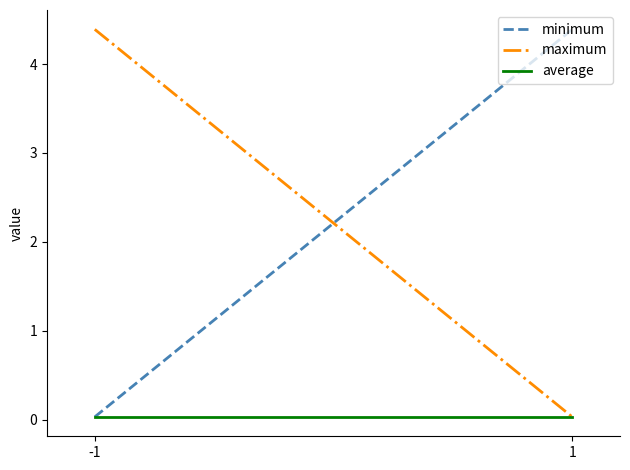

At how many categories does at least one series exceed 1?

2